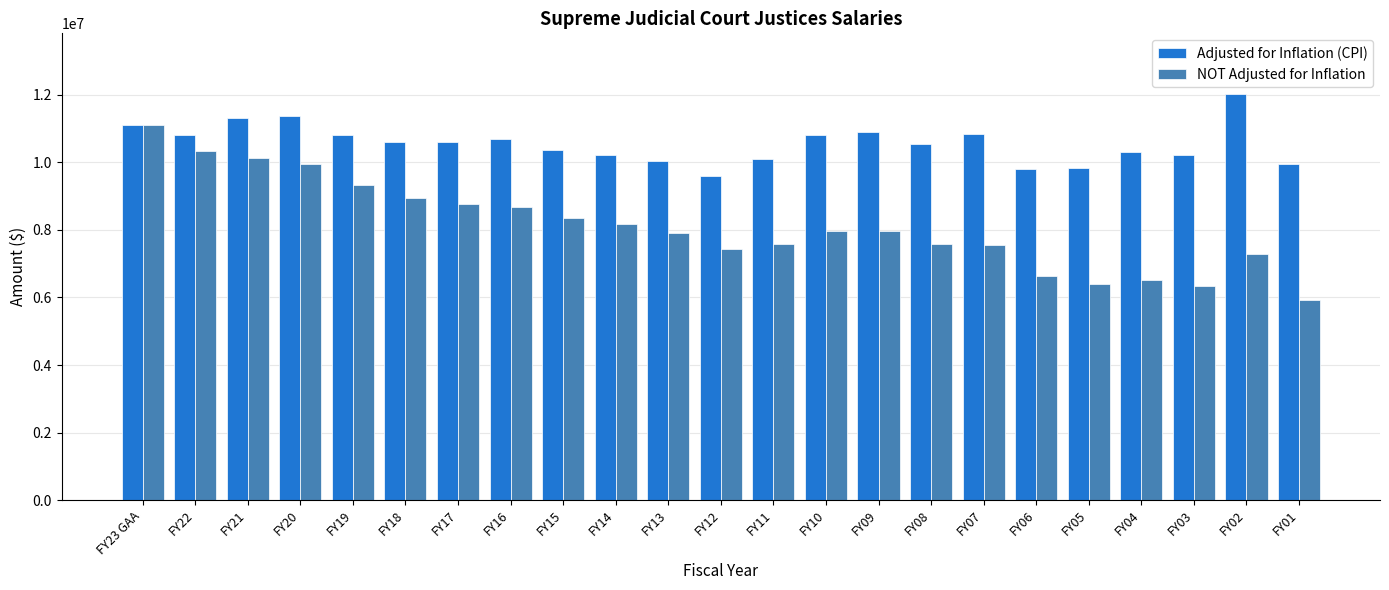

What is the sum of all Adjusted for Inflation (CPI) values?

242802424